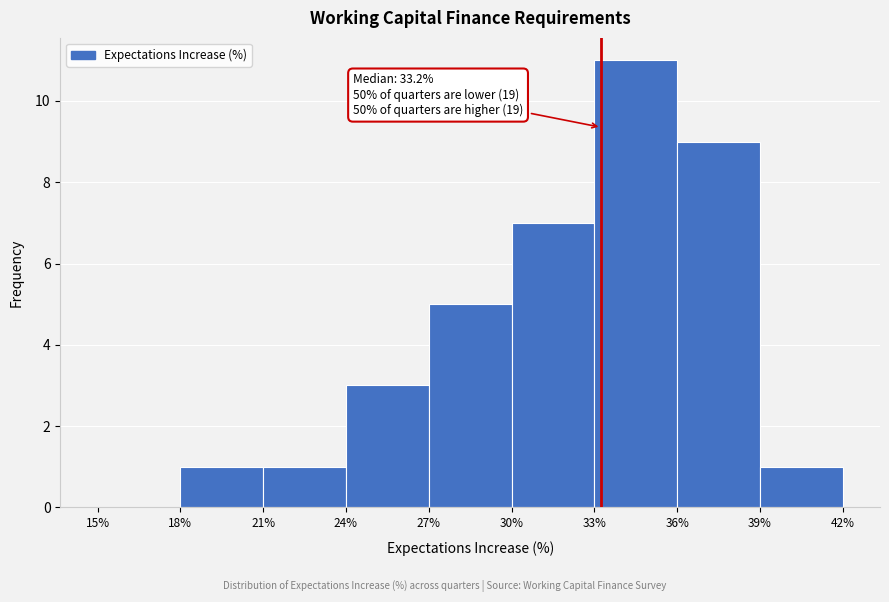

Which range on the x-axis has the tallest bar?

33% to 36%